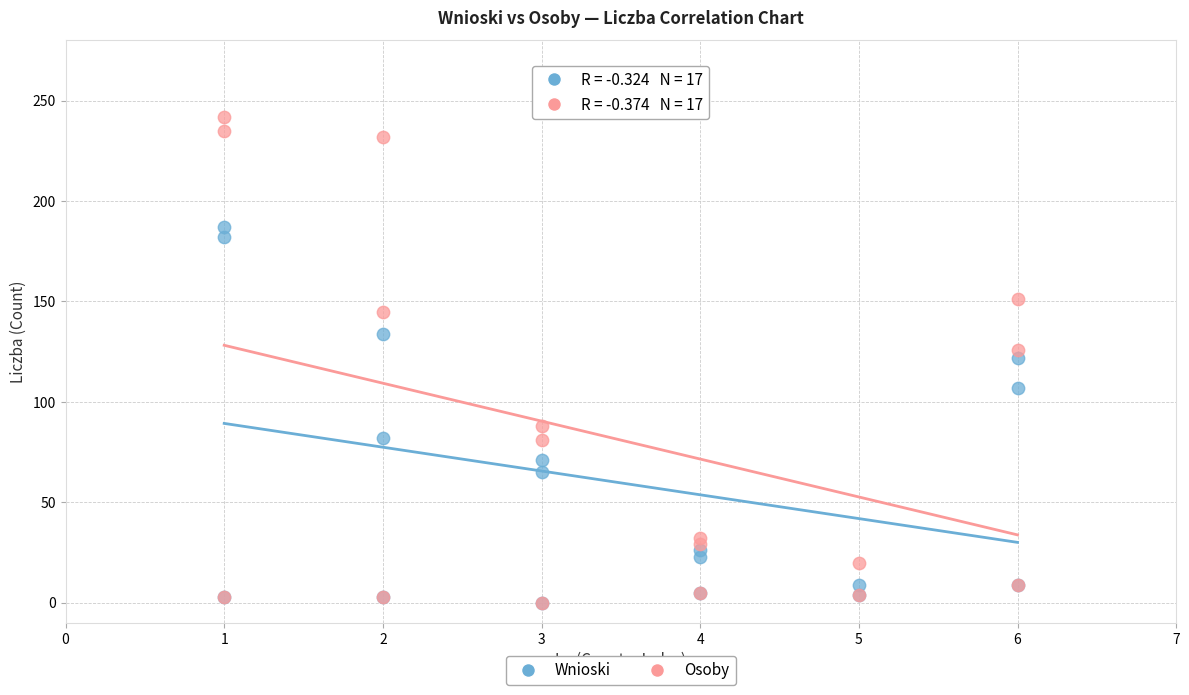

What are all the series names shown in the legend?

Wnioski, Osoby